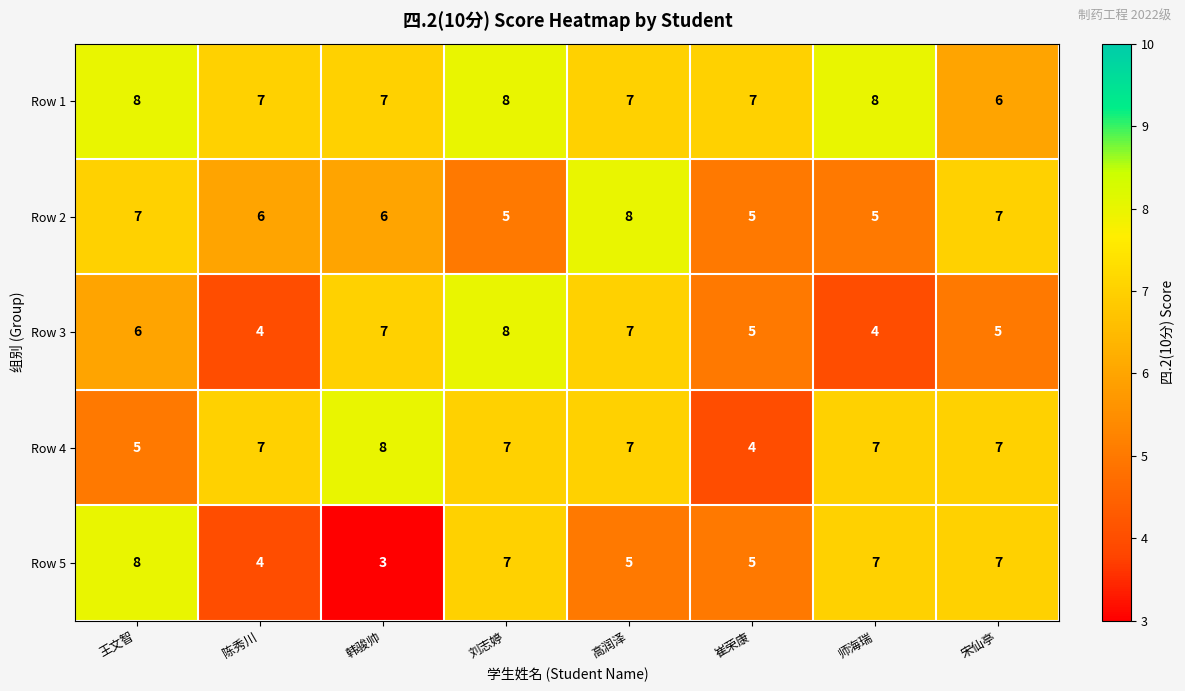

What is the minimum value for Row 4?

4